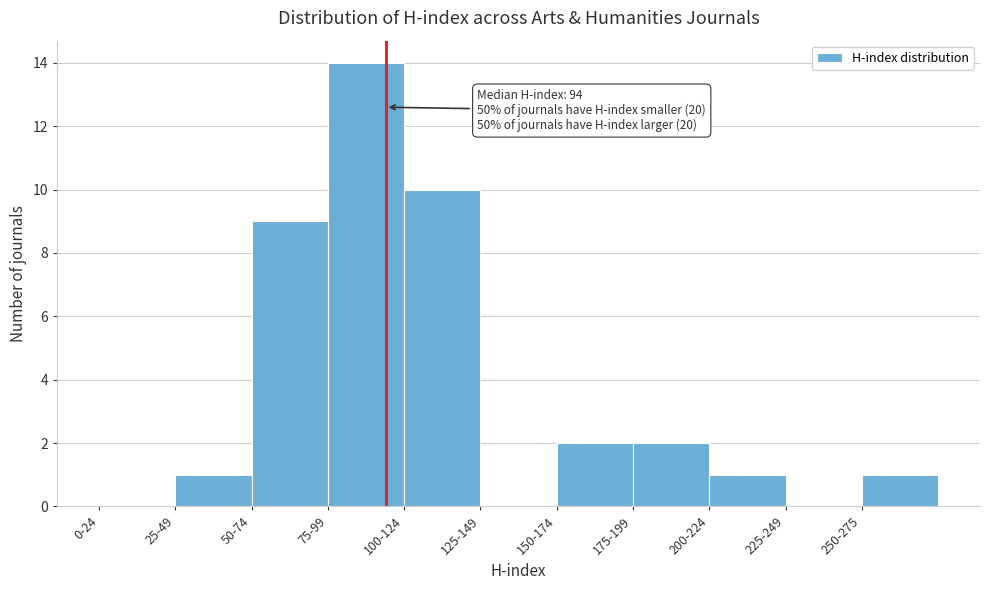

Reading left to right, extract all data points from this chart.

0-24=0	25-49=1	50-74=9	75-99=14	100-124=10	125-149=0	150-174=2	175-199=2	200-224=1	225-249=0	250-275=1